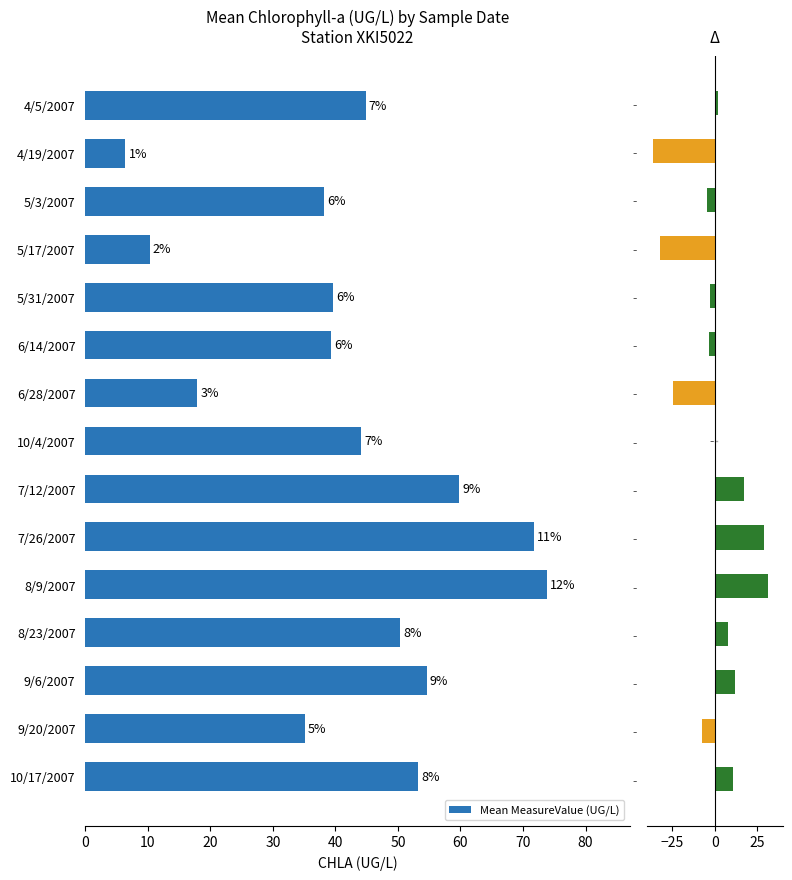

What is the value of the 2nd bar from the left?

6.4